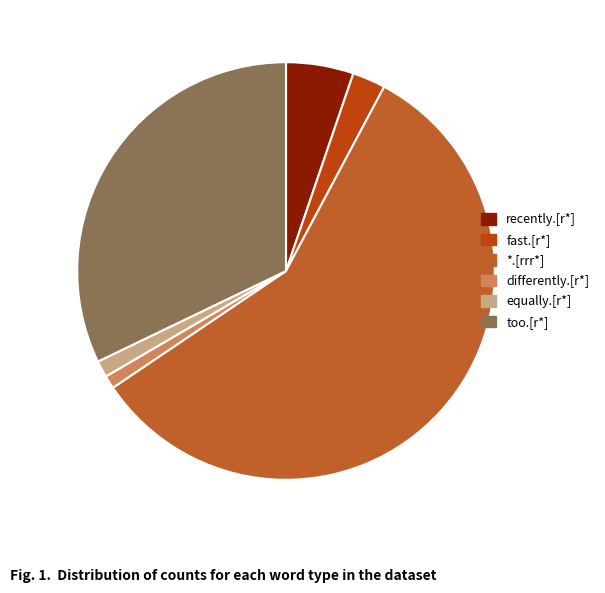

What is the change in value from fast.[r*] to equally.[r*]?

-30559